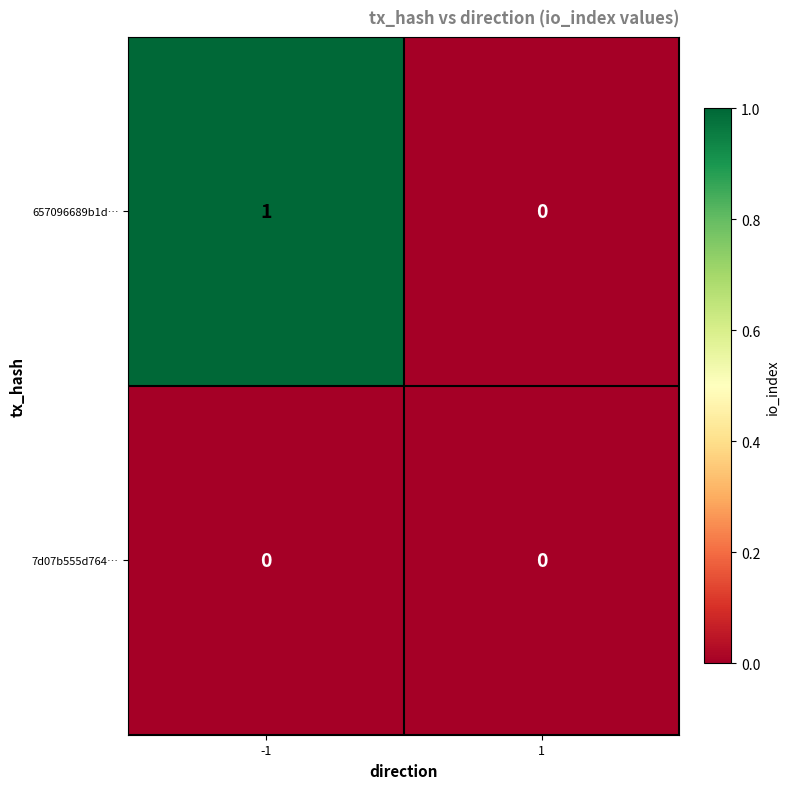

Which category has the highest value across all series?

-1